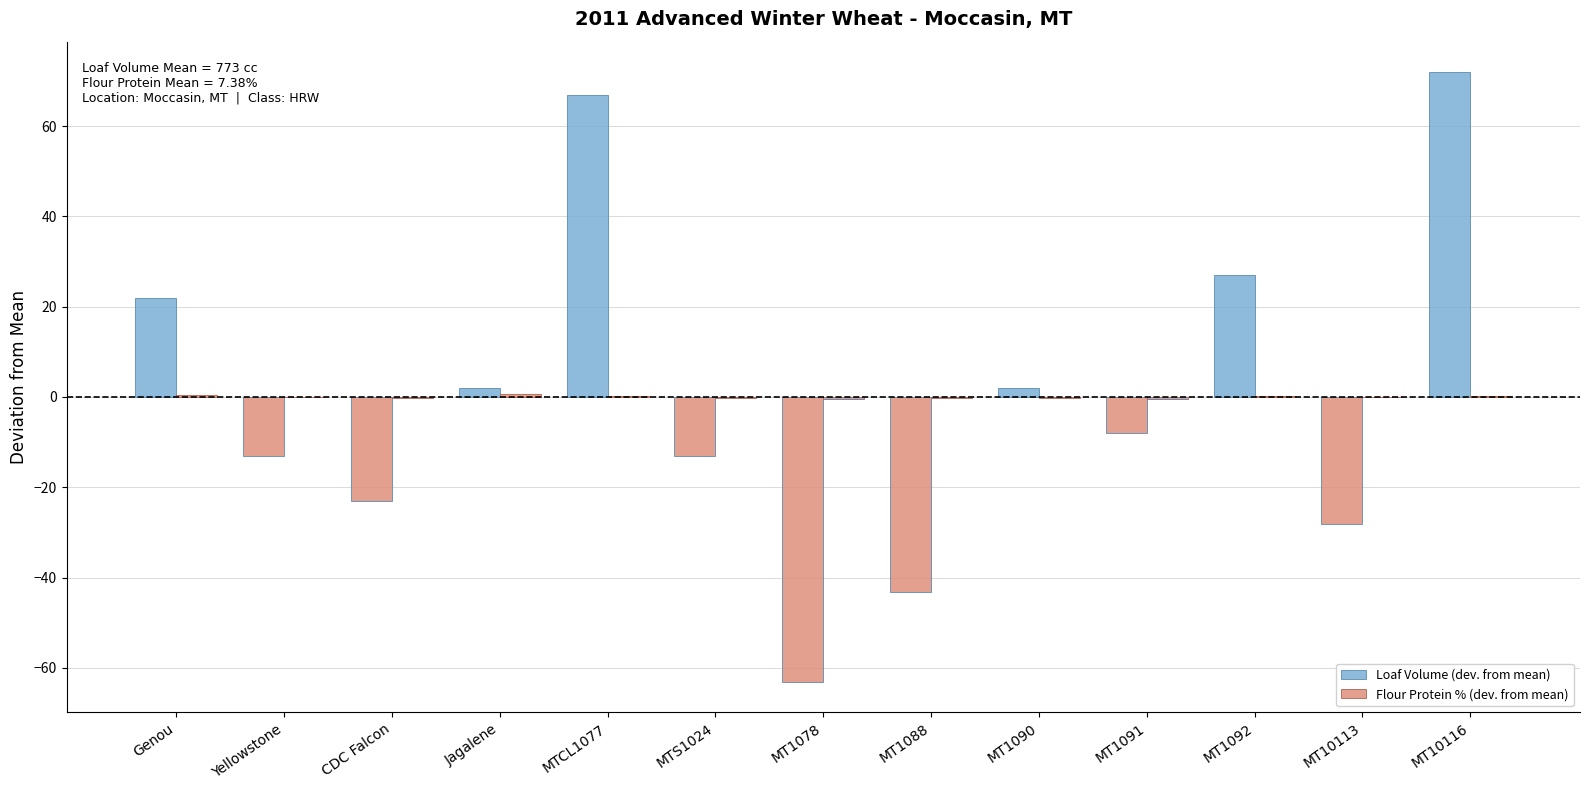

What is the label of the 10th bar from the right?

Jagalene